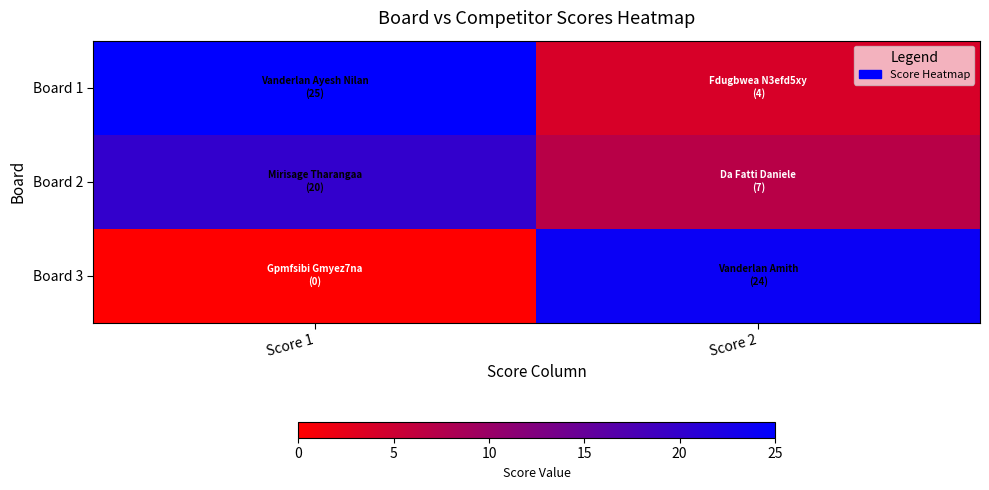

At which category is the sum across all series the highest?

Score 1